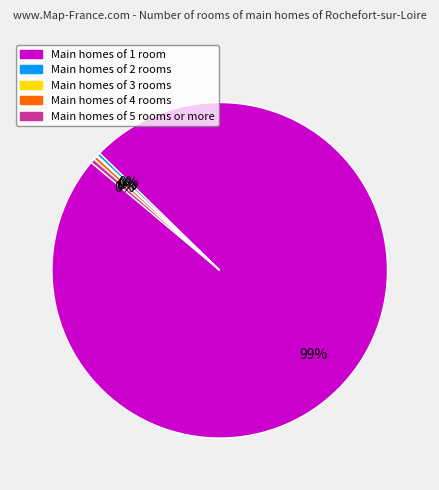

To the nearest percent, what is the average slice percentage?

20%